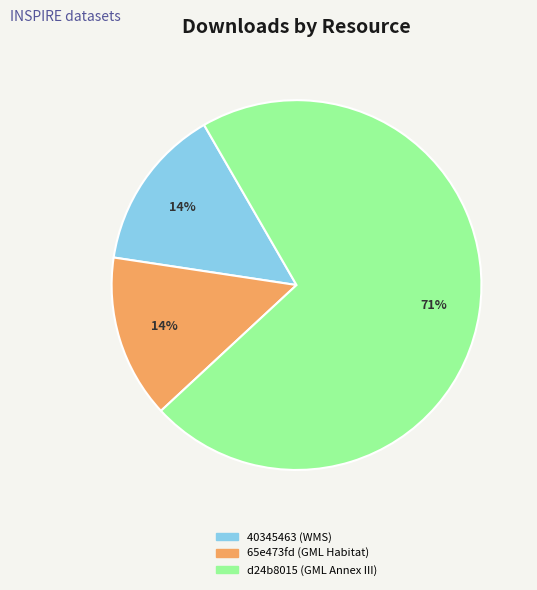

Between 40345463 (WMS) and d24b8015 (GML Annex III), which is larger?

d24b8015 (GML Annex III)